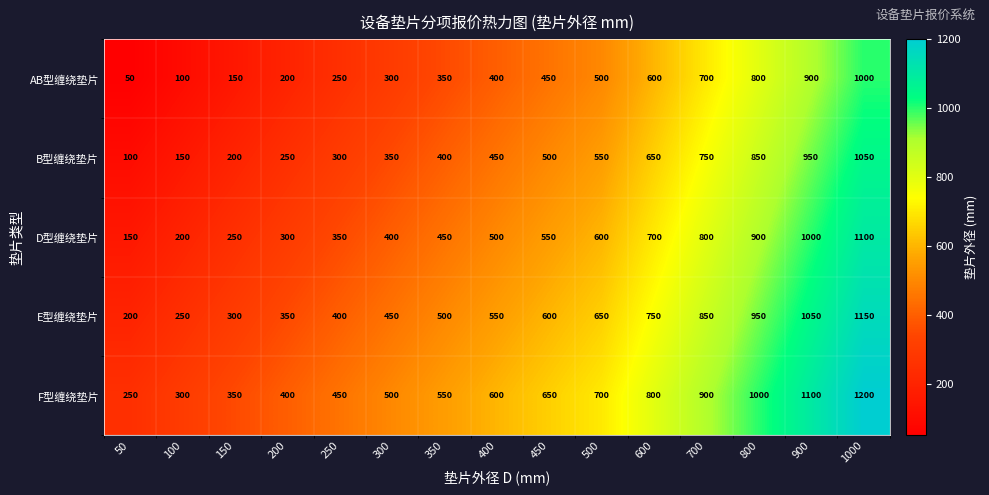

What is the sum of the AB型缠绕垫片 values at 350 and 1000?

1350